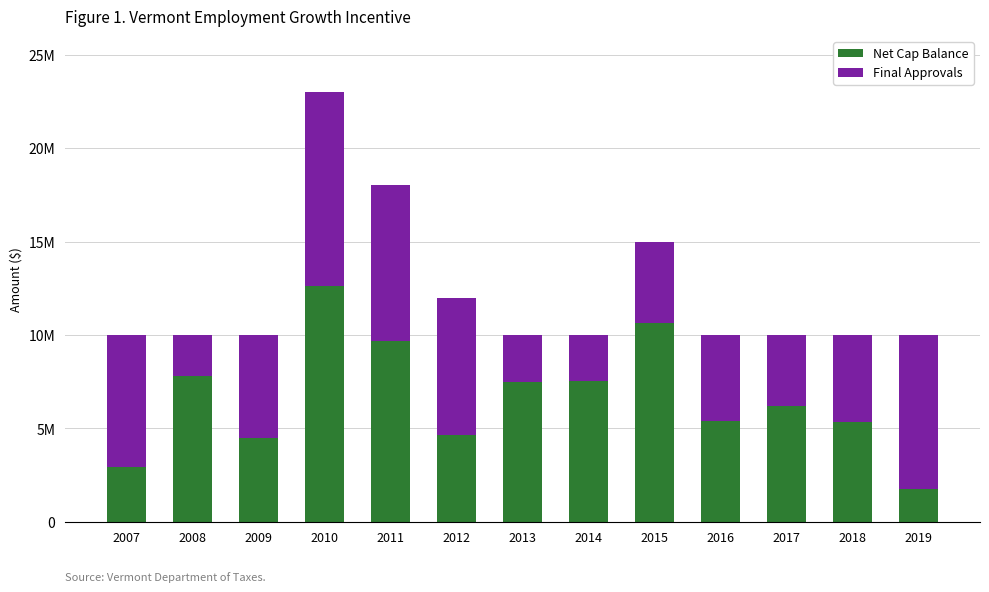

Does the chart contain stacked bars?

Yes